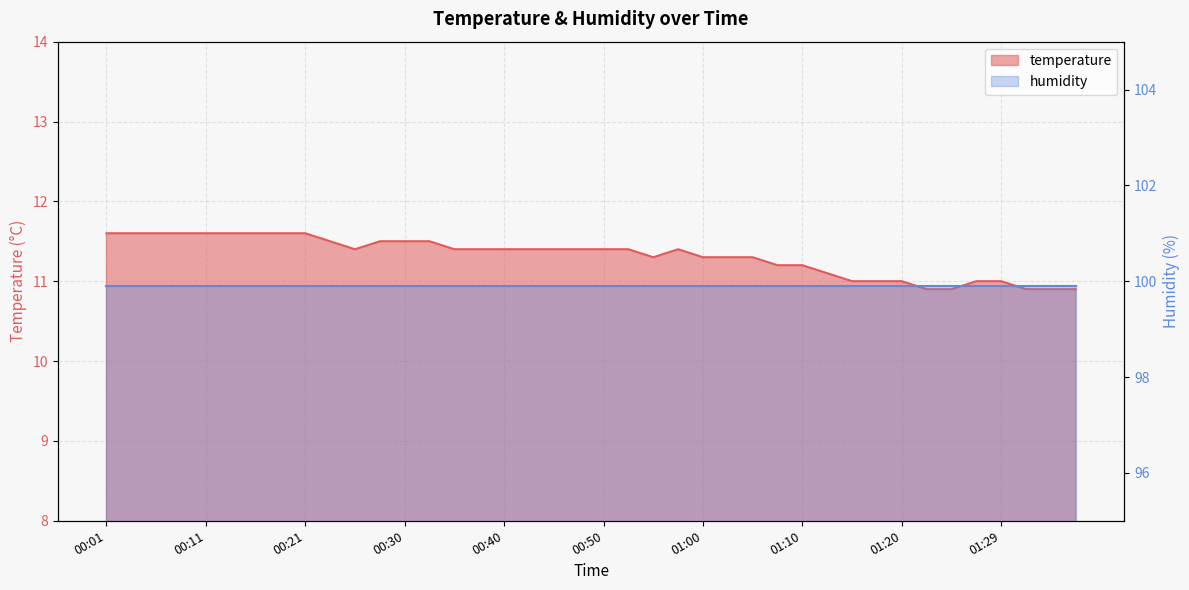

What position from the left is 01:17?

32